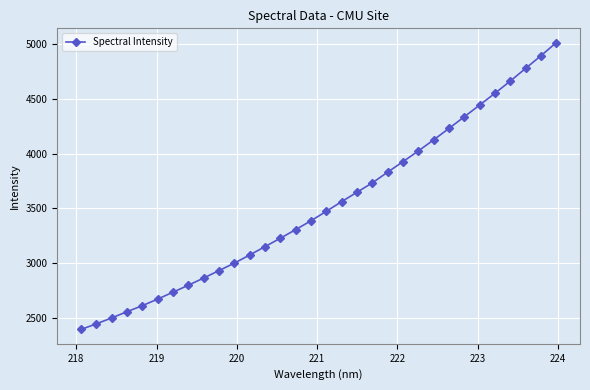

What is the difference between the second highest and second lowest values?

2453.4